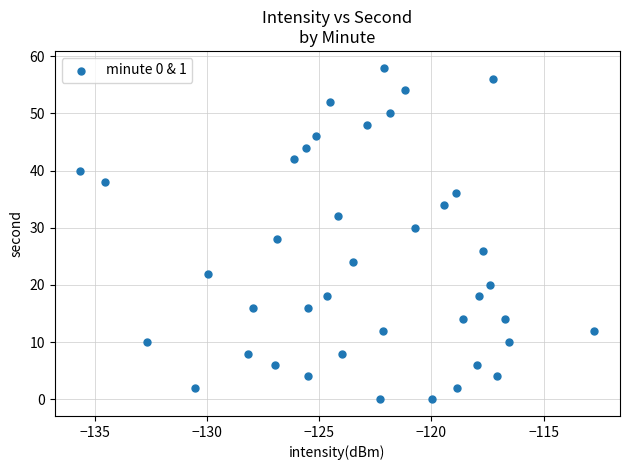

What is the range of Y values (max minus min)?

58